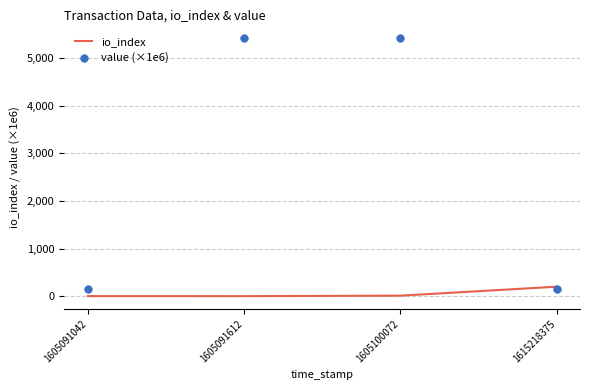

At which category is the sum across all series the highest?

1605100072